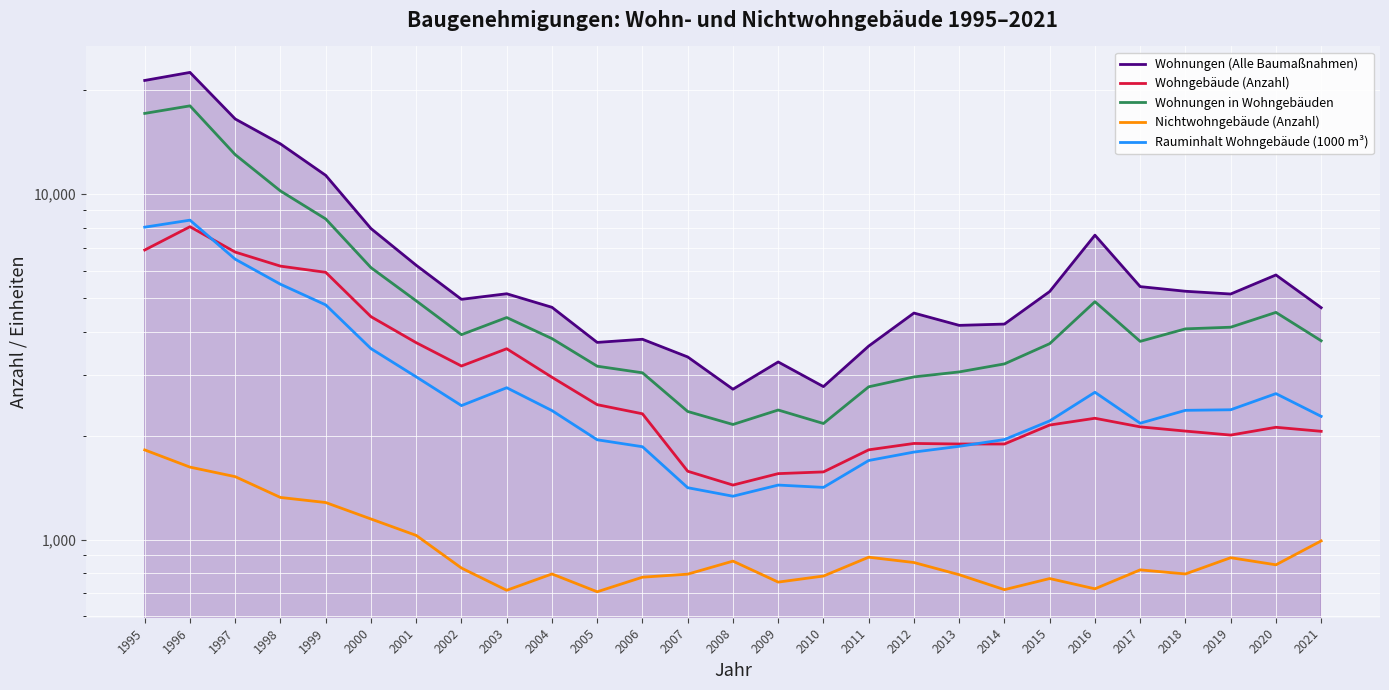

What is the difference between the second highest and second lowest values in the Wohnungen (Alle Baumaßnahmen) series?

18581